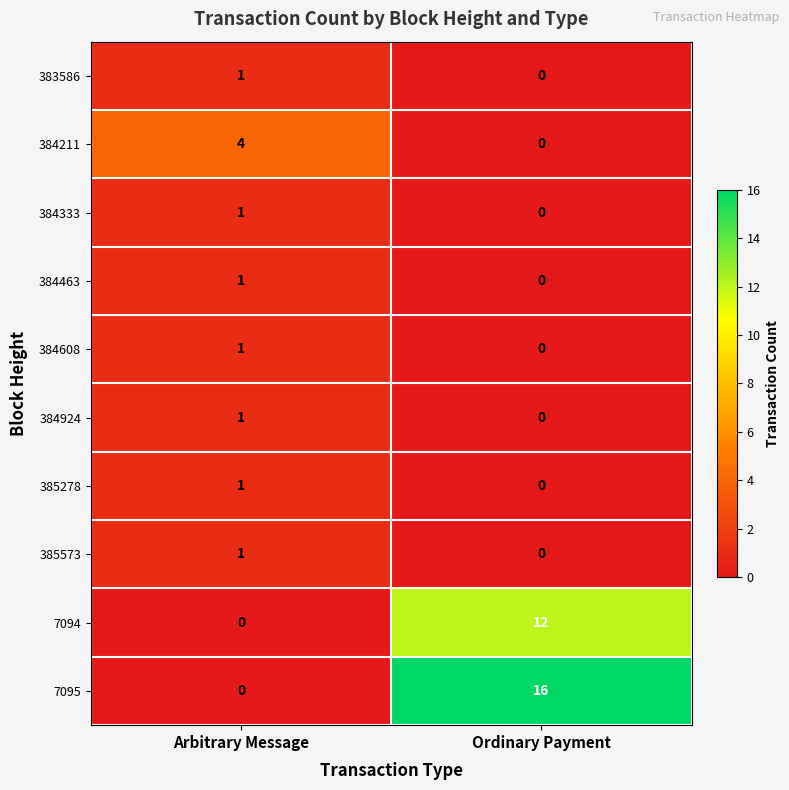

Which series changed the most between Arbitrary Message and Ordinary Payment?

7095